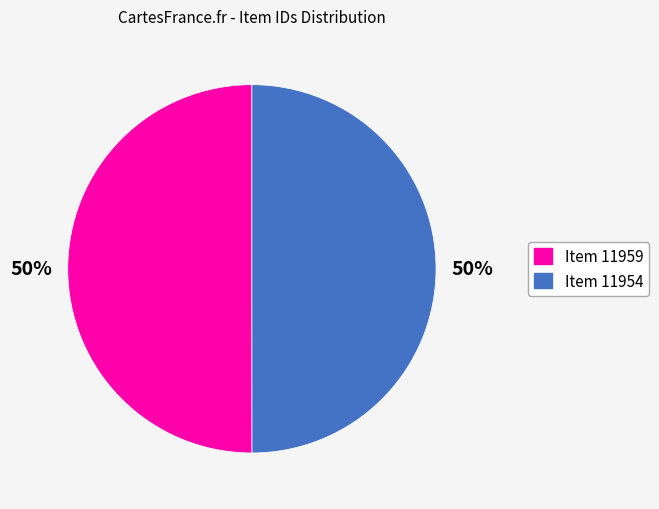

To the nearest percent, what is the average slice percentage?

50%